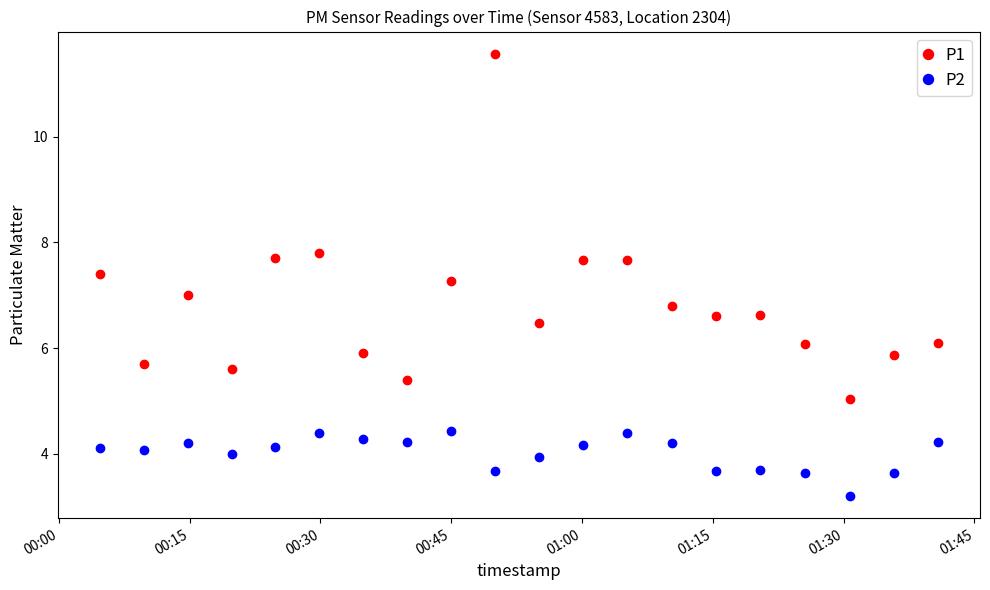

True or false: P2 has more than 0 points higher than both neighbors.

True